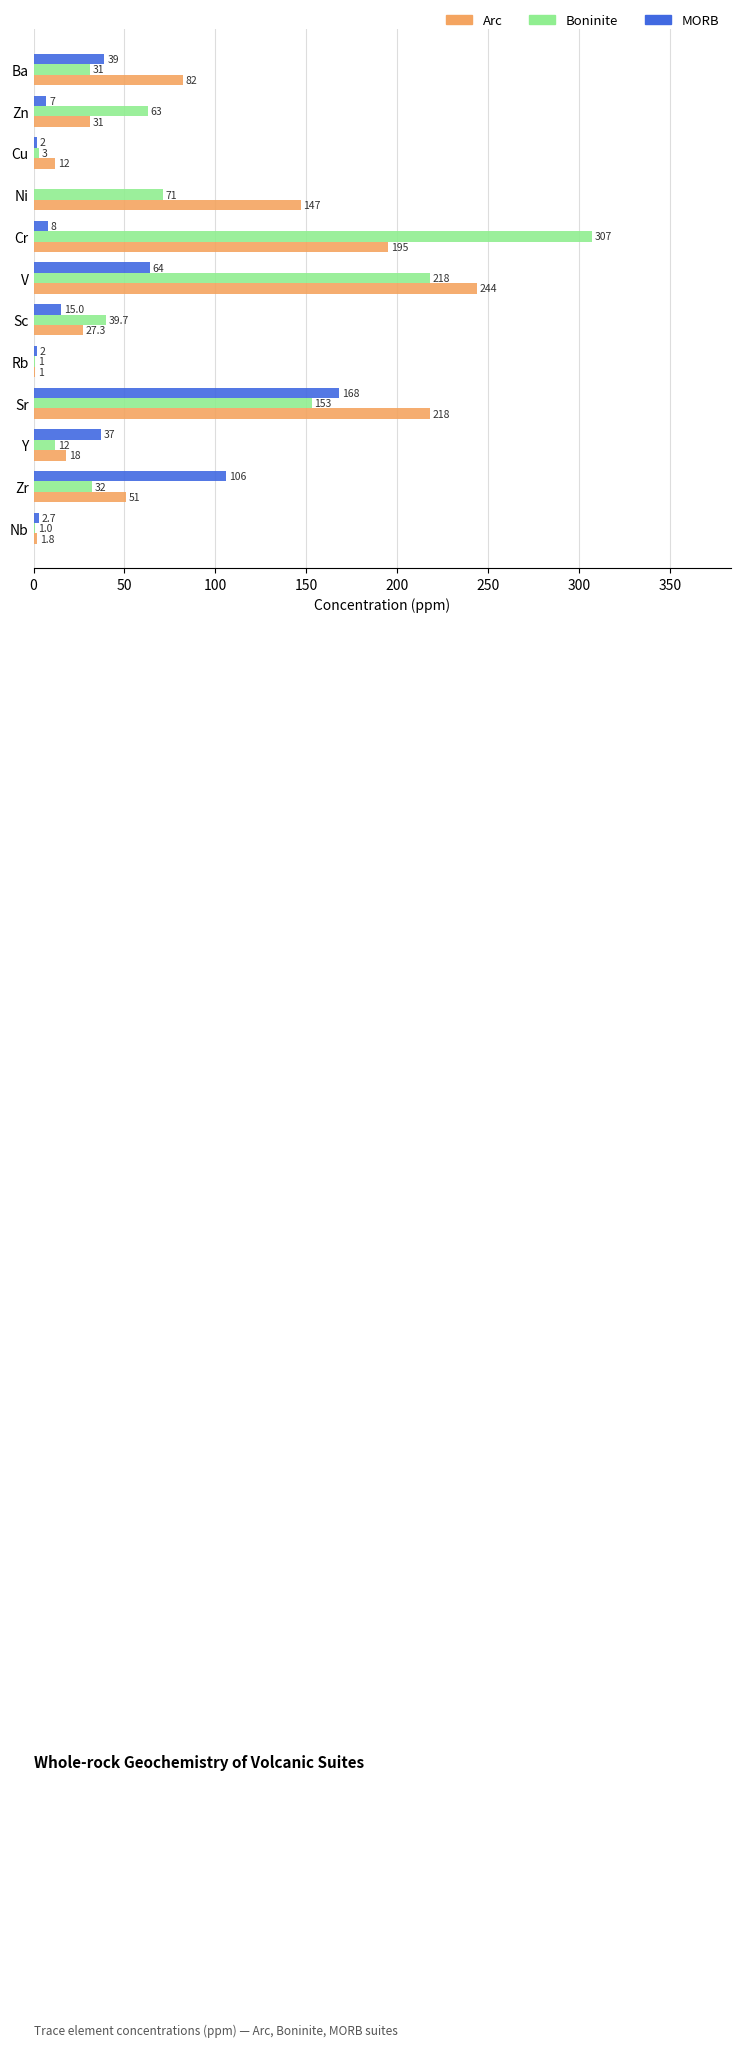

What is the sum of the Arc values at Sr and Rb?

219.0